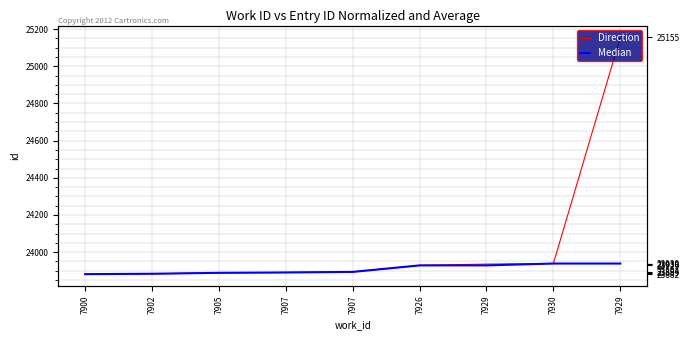

At which label does Median first exceed 23894?

7926